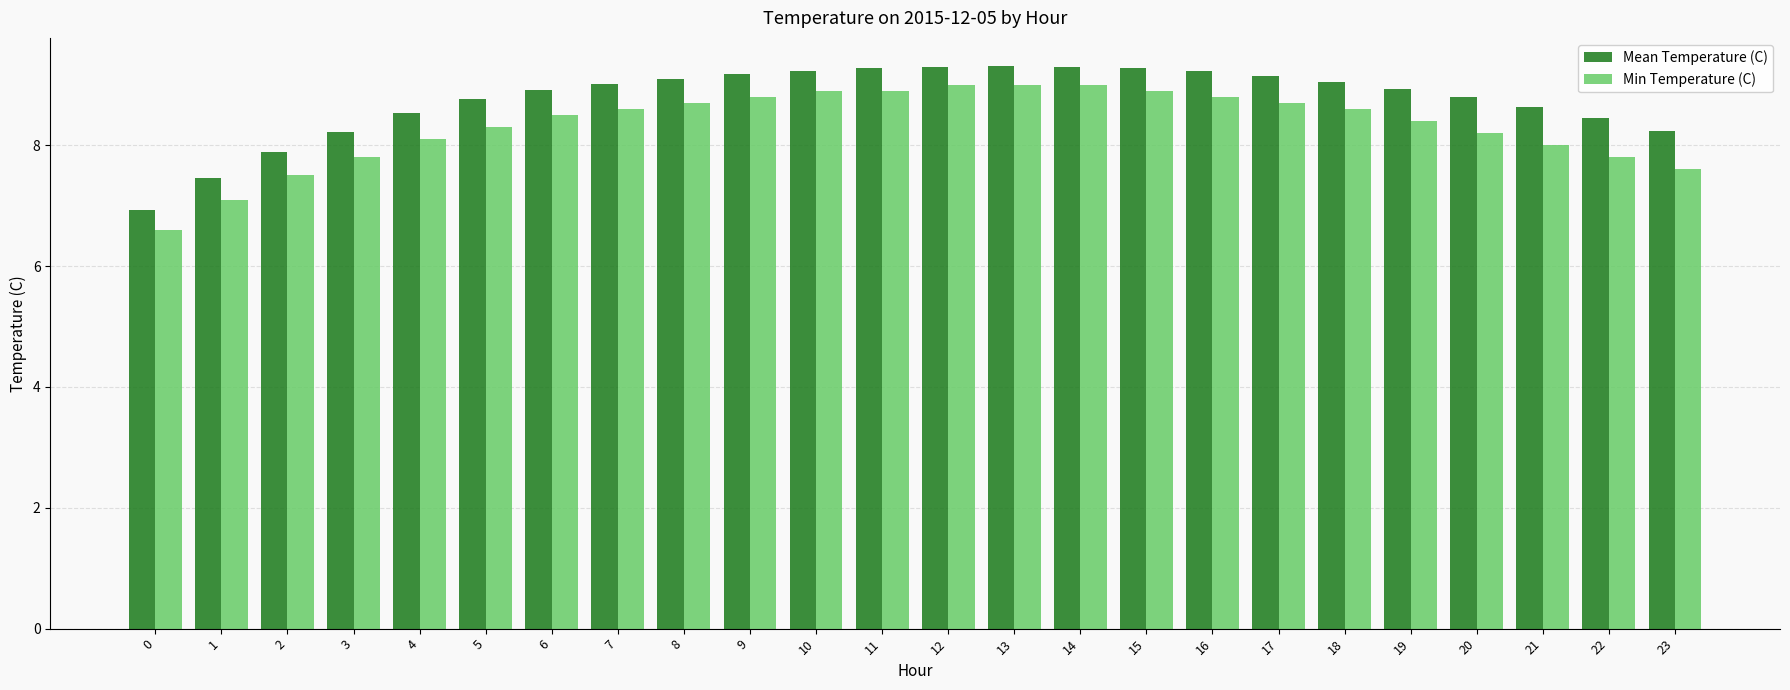

What is the spread (max minus min) of values at 7?

0.4